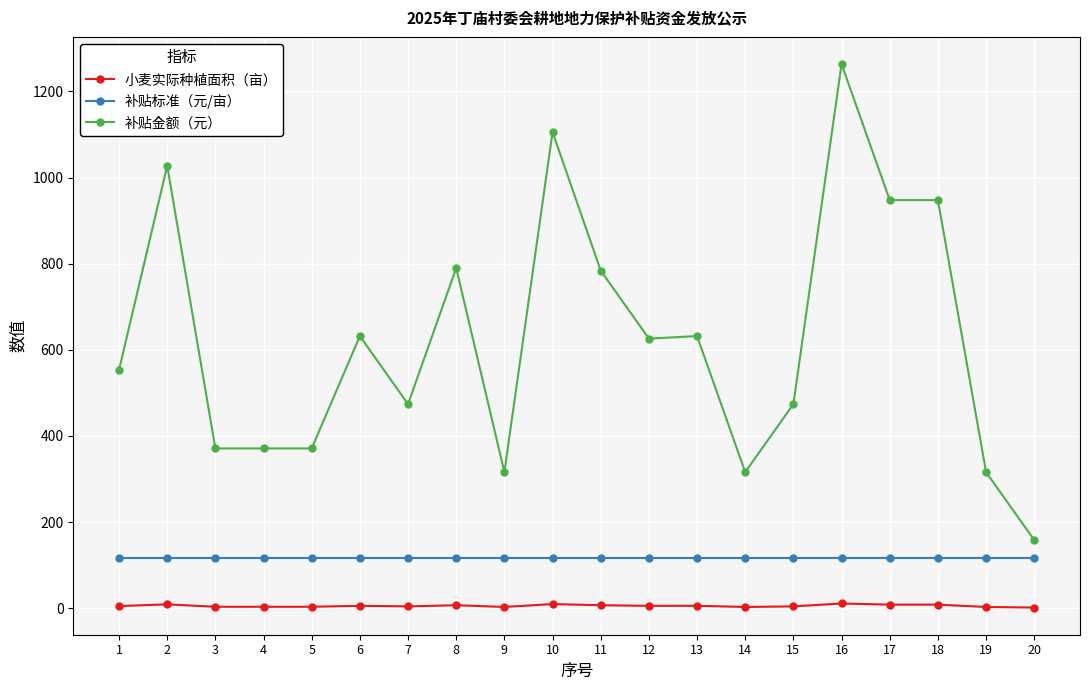

What is the average value of the 补贴标准（元/亩） series?

117.0